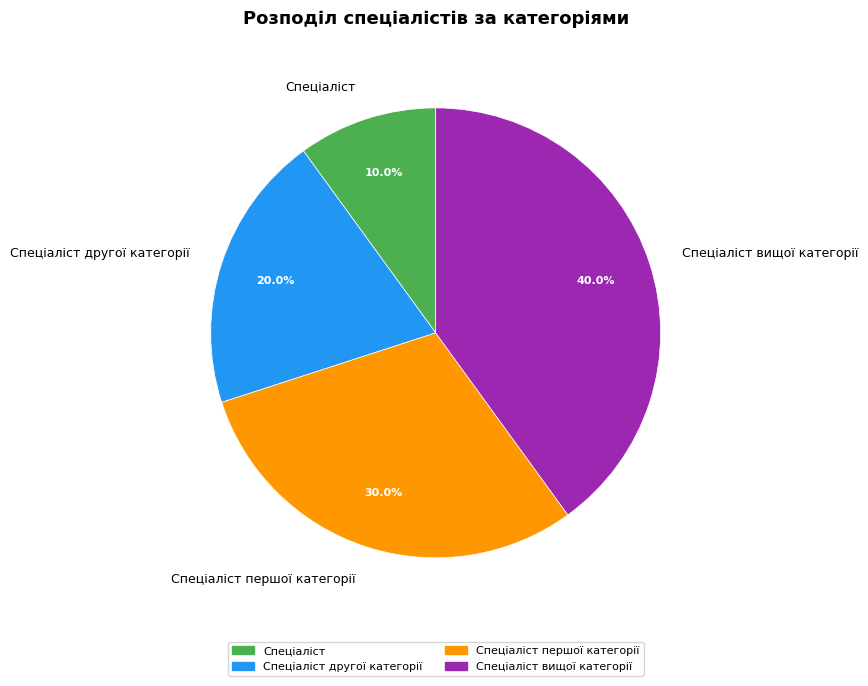

The Спеціаліст slice represents 4% of the pie. True or false?

False